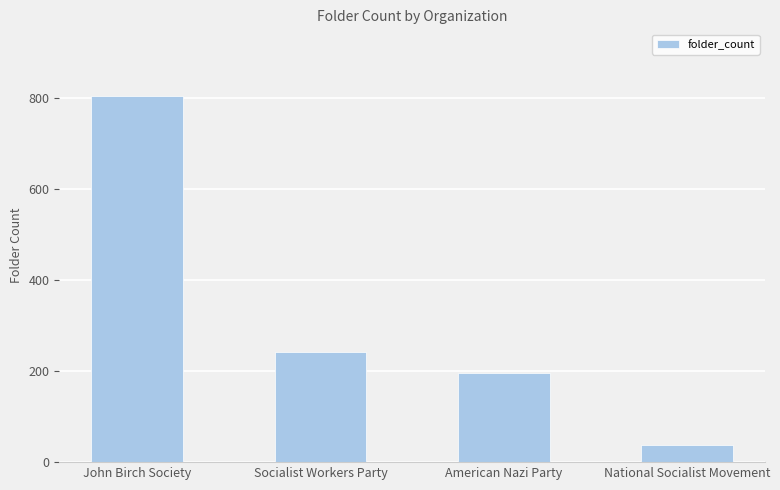

List the labels in order of value, largest first.

John Birch Society, Socialist Workers Party, American Nazi Party, National Socialist Movement